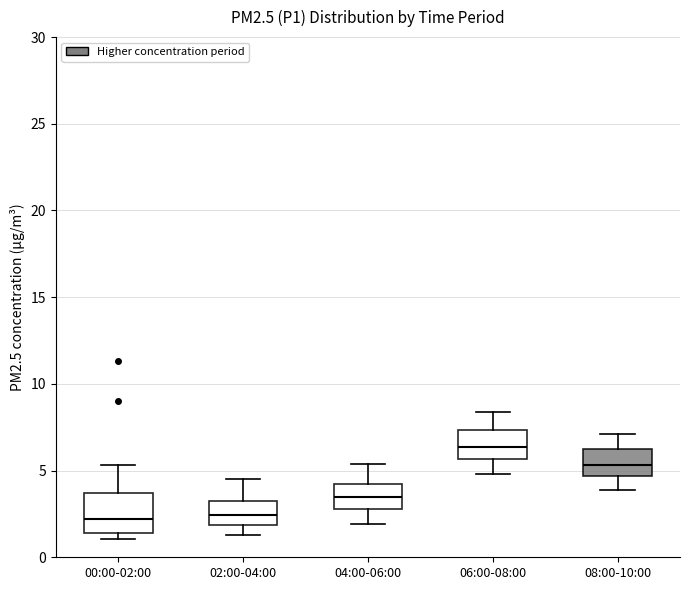

Reading left to right, read every box against the y-axis: the position of its median line, the range the box covers, and the ends of its whiskers. The values are not printed on the chart, so give them approximately, as read against the axis.

00:00-02:00: median 2.0, box 1.5 to 3.5, whiskers 1.0 to 5.5
02:00-04:00: median 2.5, box 2.0 to 3.0, whiskers 1.5 to 4.5
04:00-06:00: median 3.5, box 3.0 to 4.5, whiskers 2.0 to 5.5
06:00-08:00: median 6.5, box 5.5 to 7.5, whiskers 5.0 to 8.5
08:00-10:00: median 5.5, box 4.5 to 6.0, whiskers 4.0 to 7.0